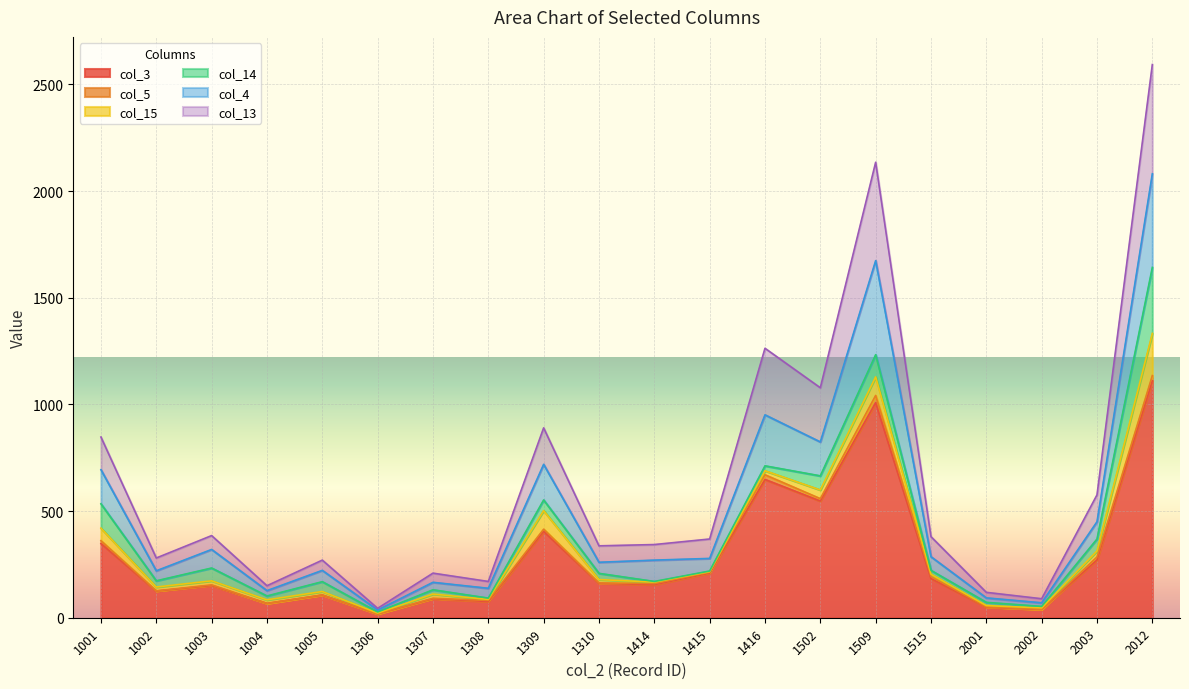

What is the minimum value for col_4?

44